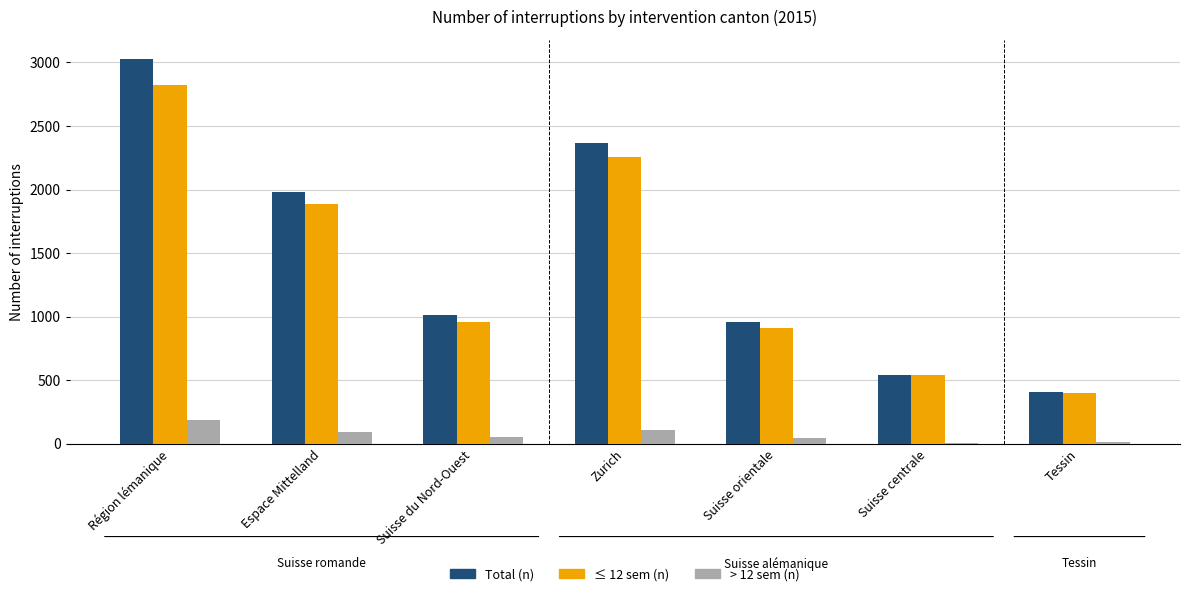

Between Espace Mittelland and Zurich, which series saw the biggest shift?

Total (n)